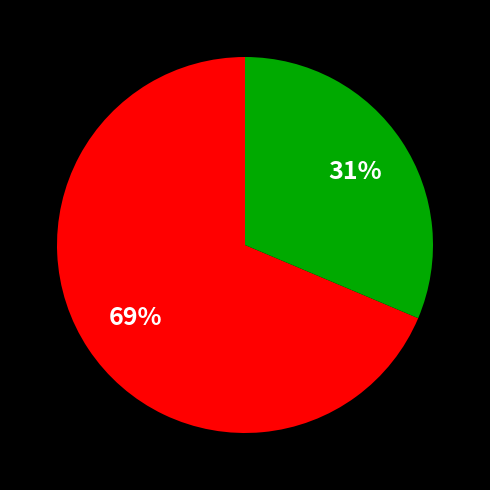

Is there a majority slice in this chart?

Yes